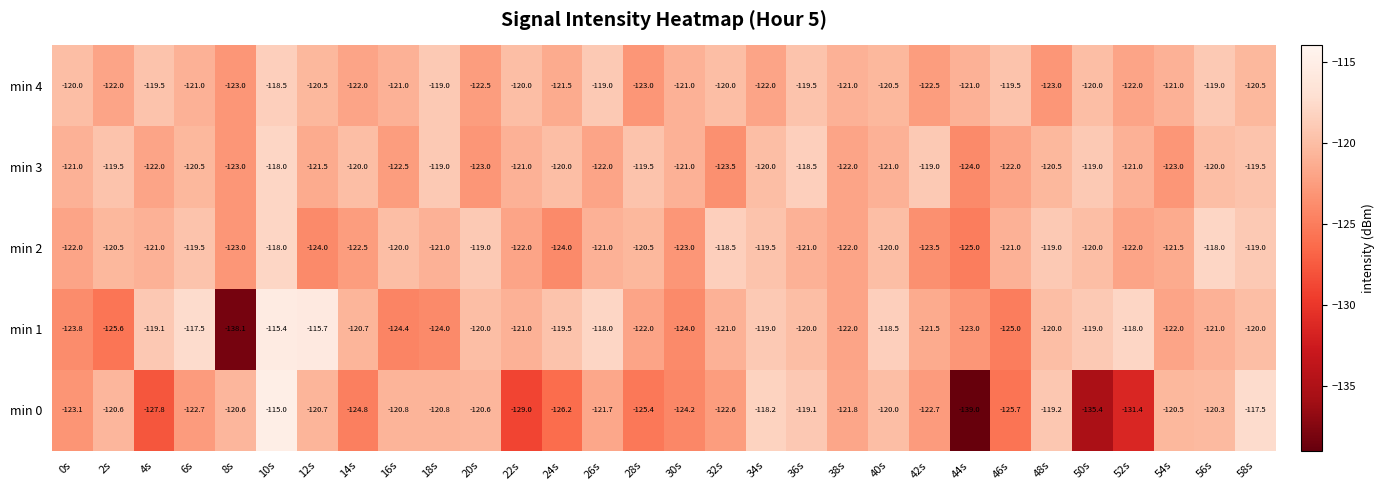

Which series has the largest total across all categories?

min 4